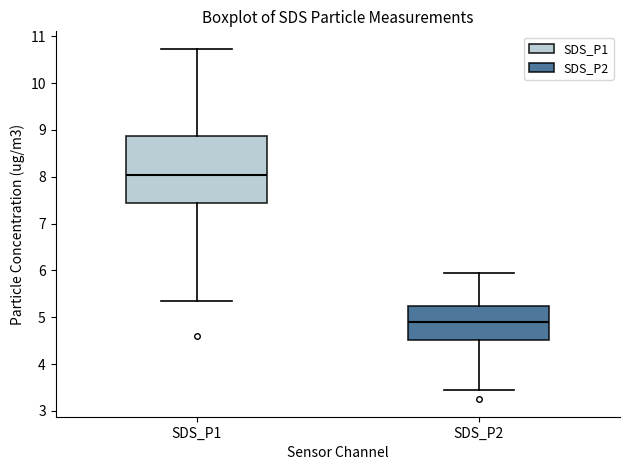

Reading left to right, read every box against the y-axis: the position of its median line, the range the box covers, and the ends of its whiskers. The values are not printed on the chart, so give them approximately, as read against the axis.

SDS_P1: median 8.0, box 7.4 to 8.9, whiskers 5.4 to 10.7
SDS_P2: median 4.9, box 4.5 to 5.2, whiskers 3.5 to 6.0